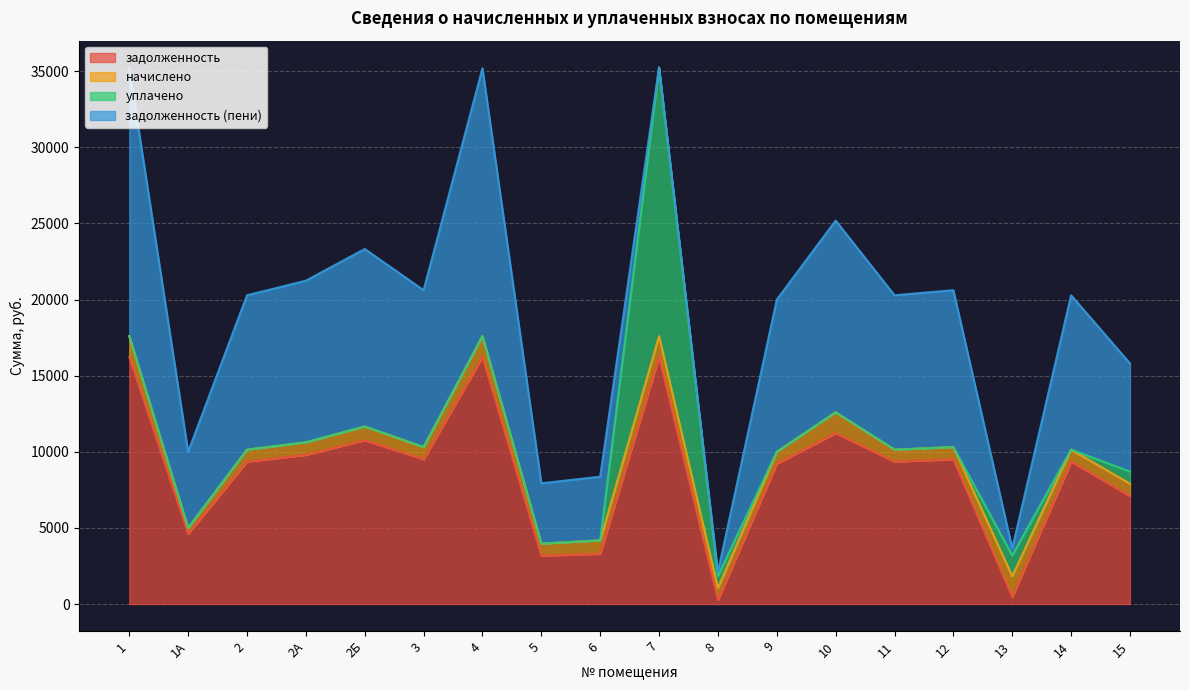

How many values in the начислено series exceed 801?

11